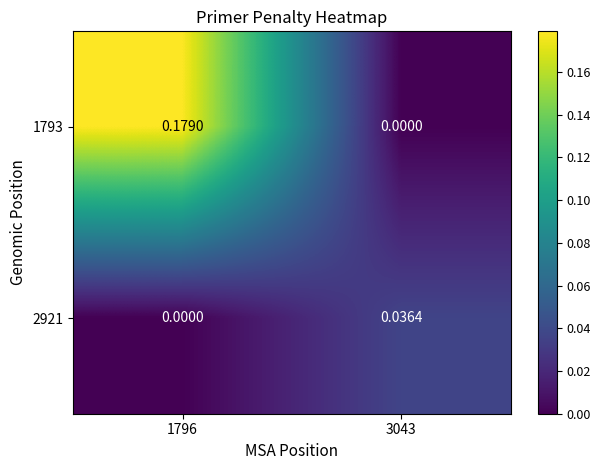

Reading right to left, what are all the values shown in this chart?

1793: 3043=0.0	1796=0.2
2921: 3043=0.0	1796=0.0